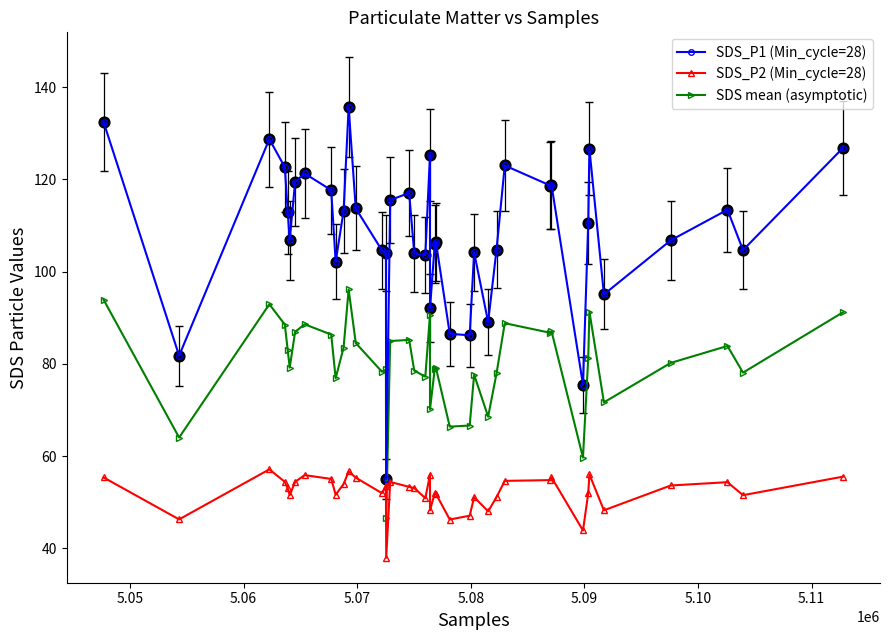

Which series has the largest total across all categories?

SDS_P1 (Min_cycle=28)